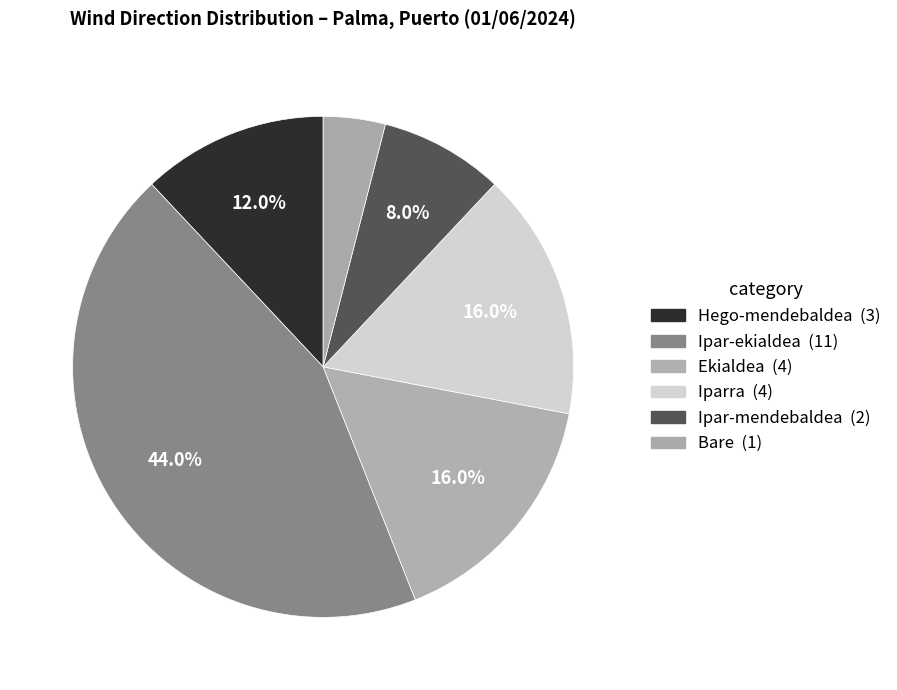

Does Ipar-ekialdea represent more than half of the total?

No